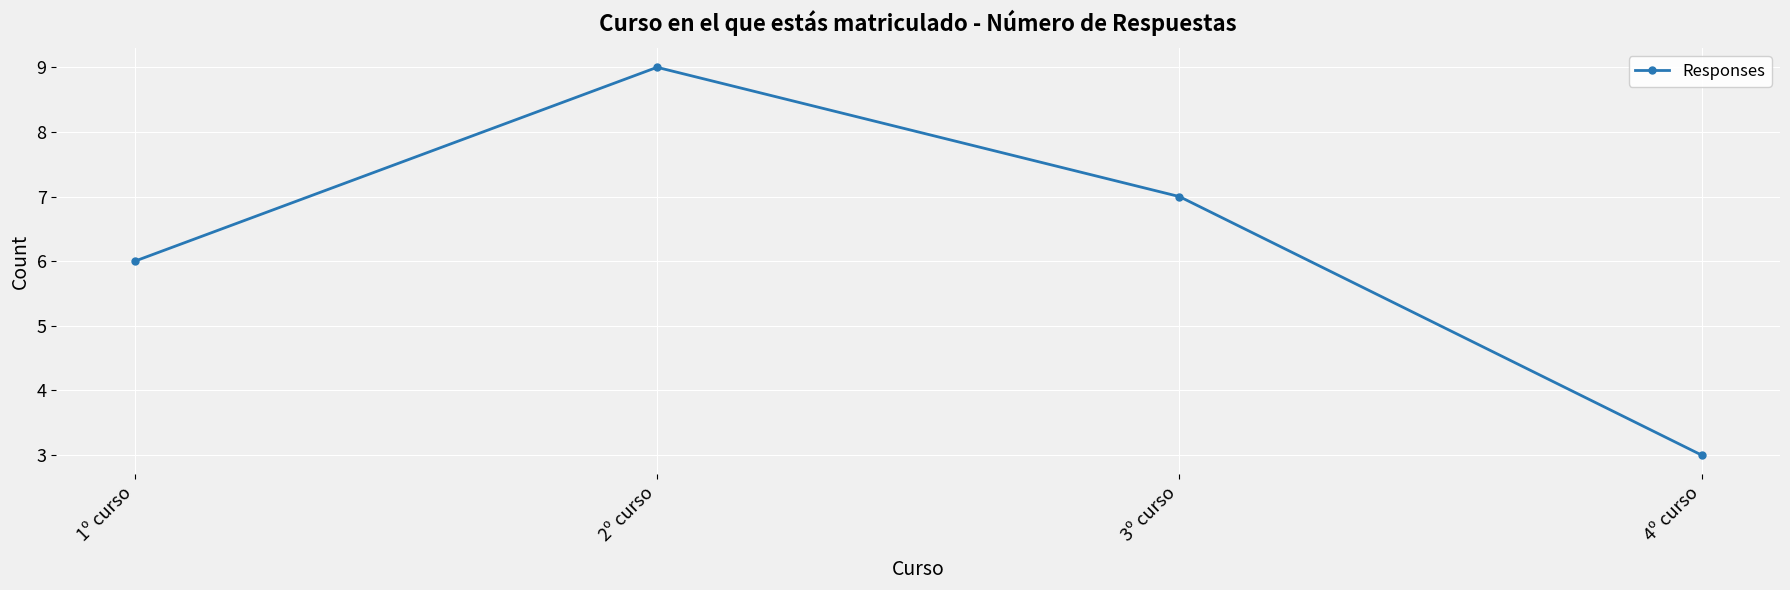

How many lines are shown in the chart?

1